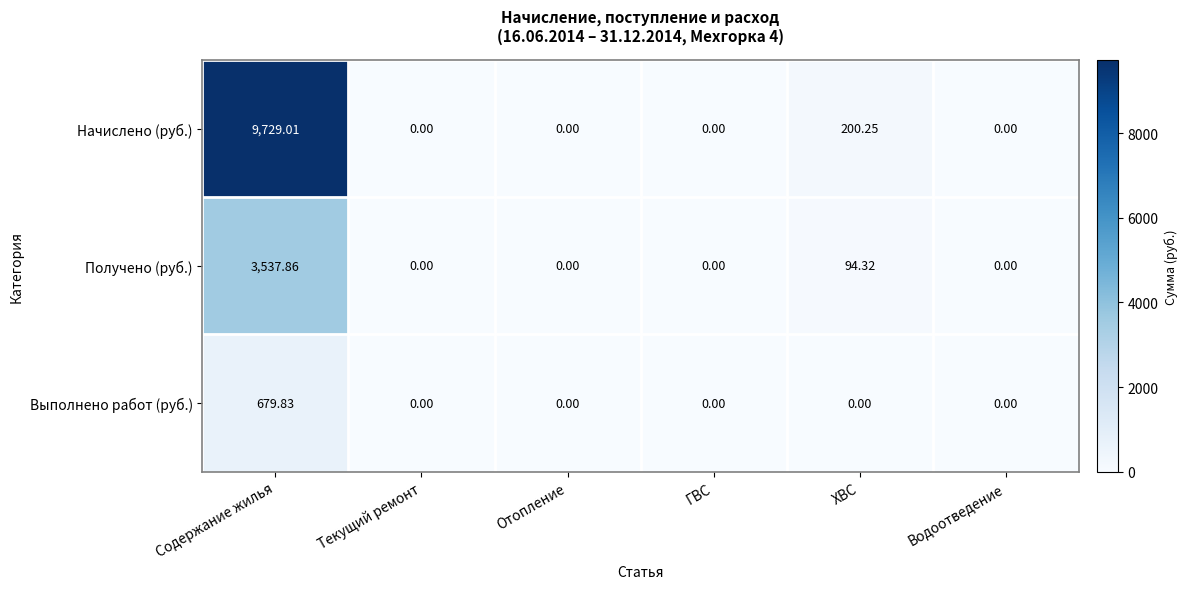

Where is Получено (руб.) nearest to the value 1768?

ХВС